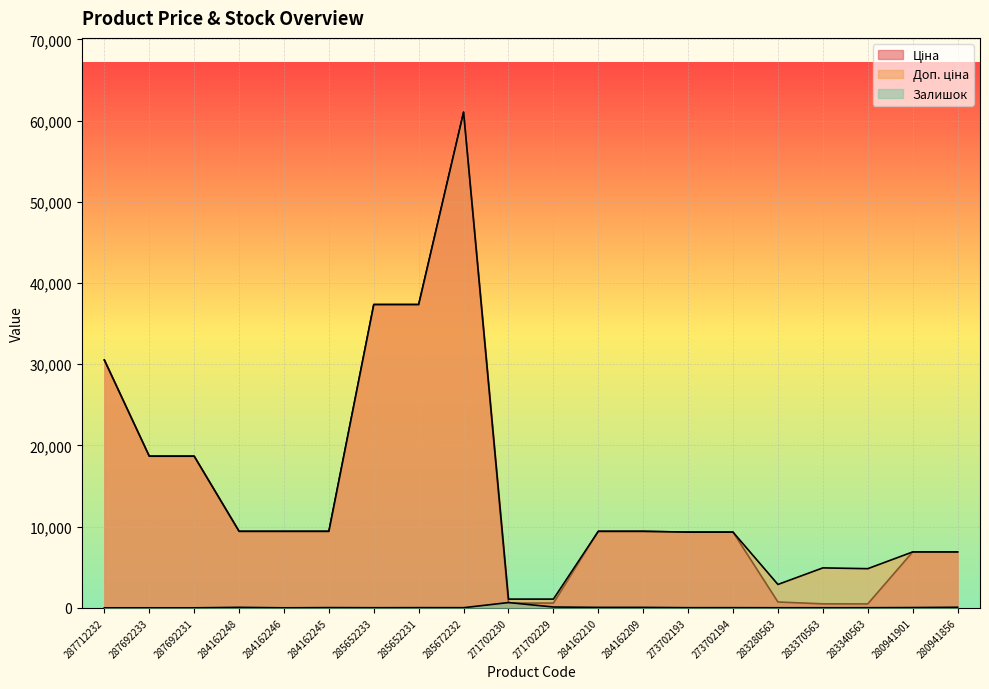

After their last crossing, which series has the higher values: Ціна or Залишок?

Ціна